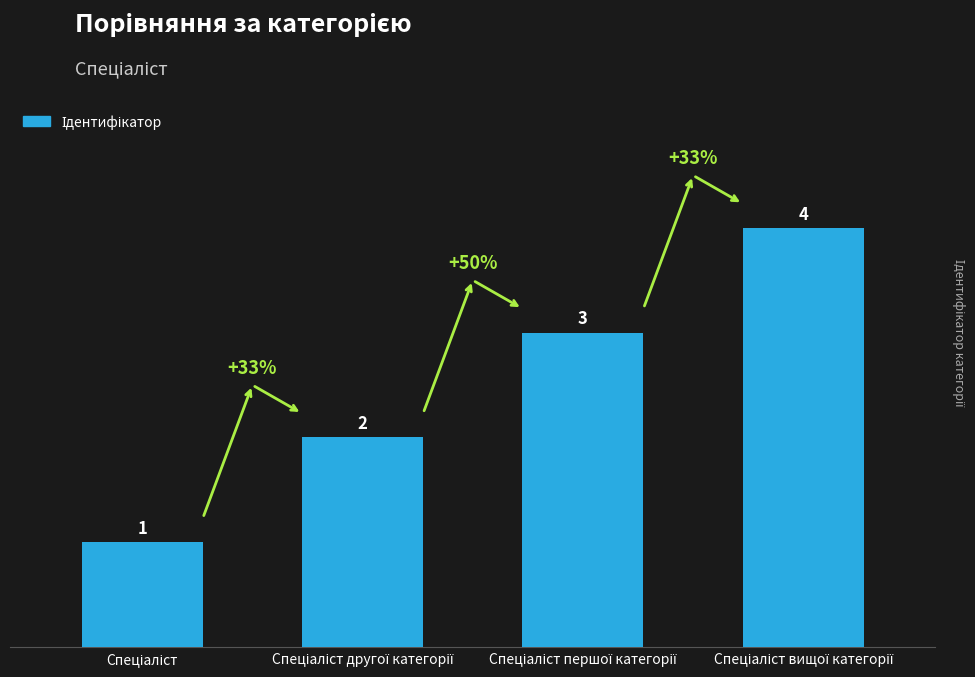

How many values are between 2 and 4?

3